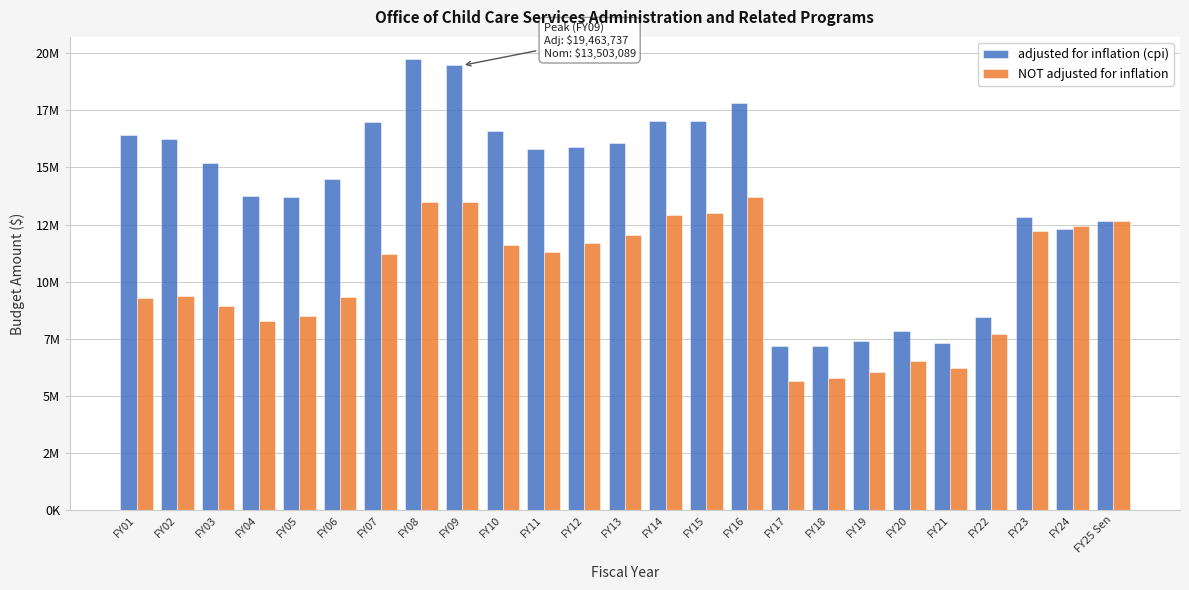

Does the chart contain stacked bars?

No